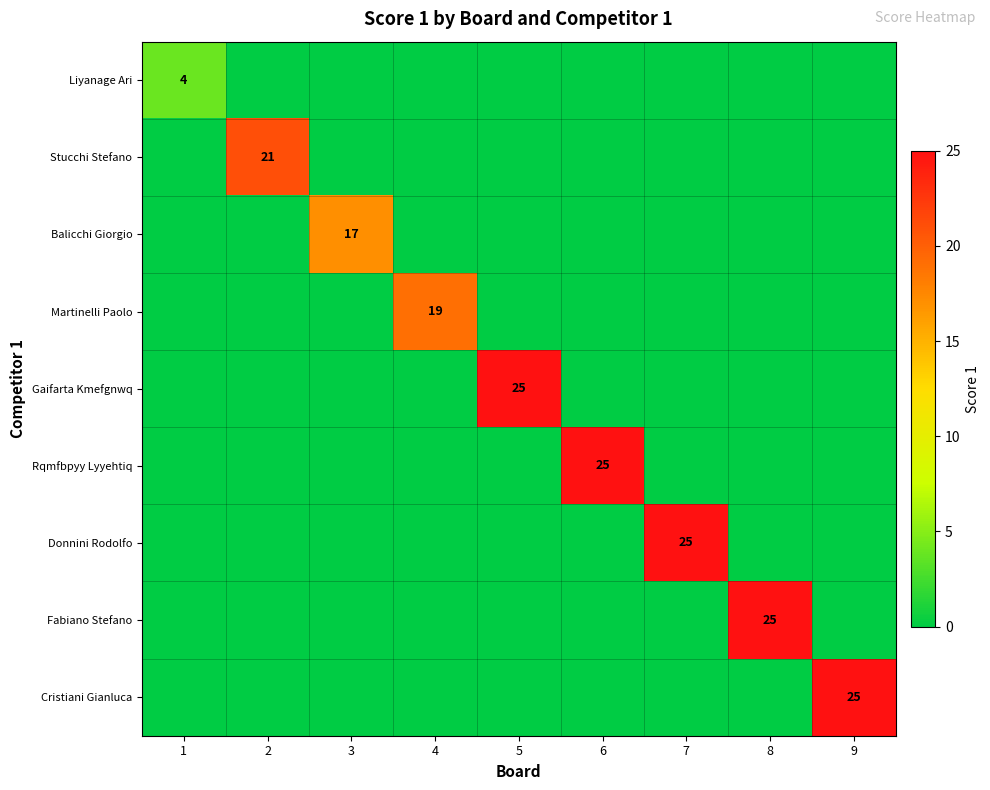

True or false: Martinelli Paolo has a value of 0 at 3.

True